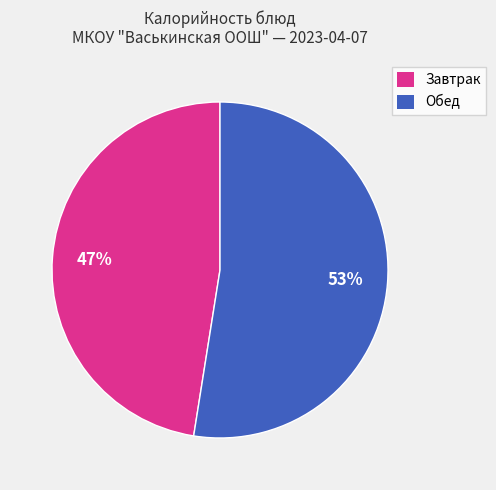

Is it true that Завтрак is 55% of the pie?

False